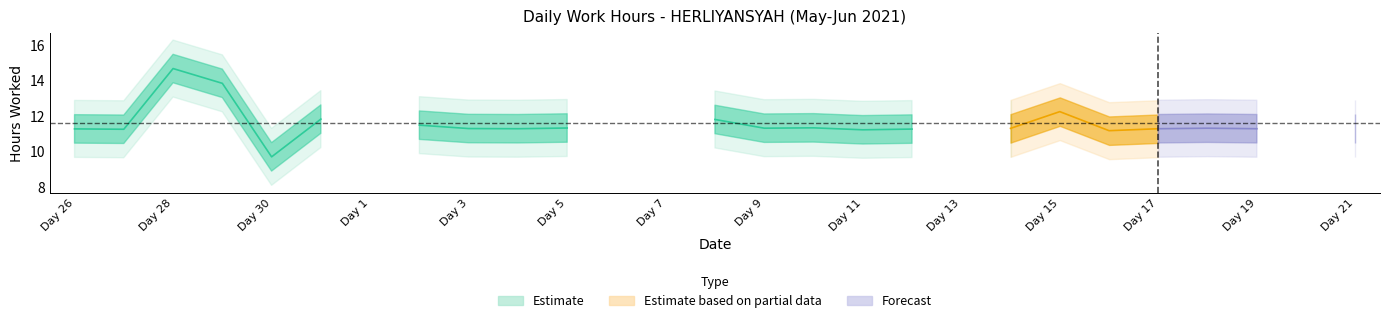

List the labels in order of value, smallest first.

1, 6, 7, 13, 20, 30, 16, 11, 27, 12, 26, 4, 17, 19, 3, 21, 14, 9, 18, 5, 10, 2, 8, 31, 15, 29, 28